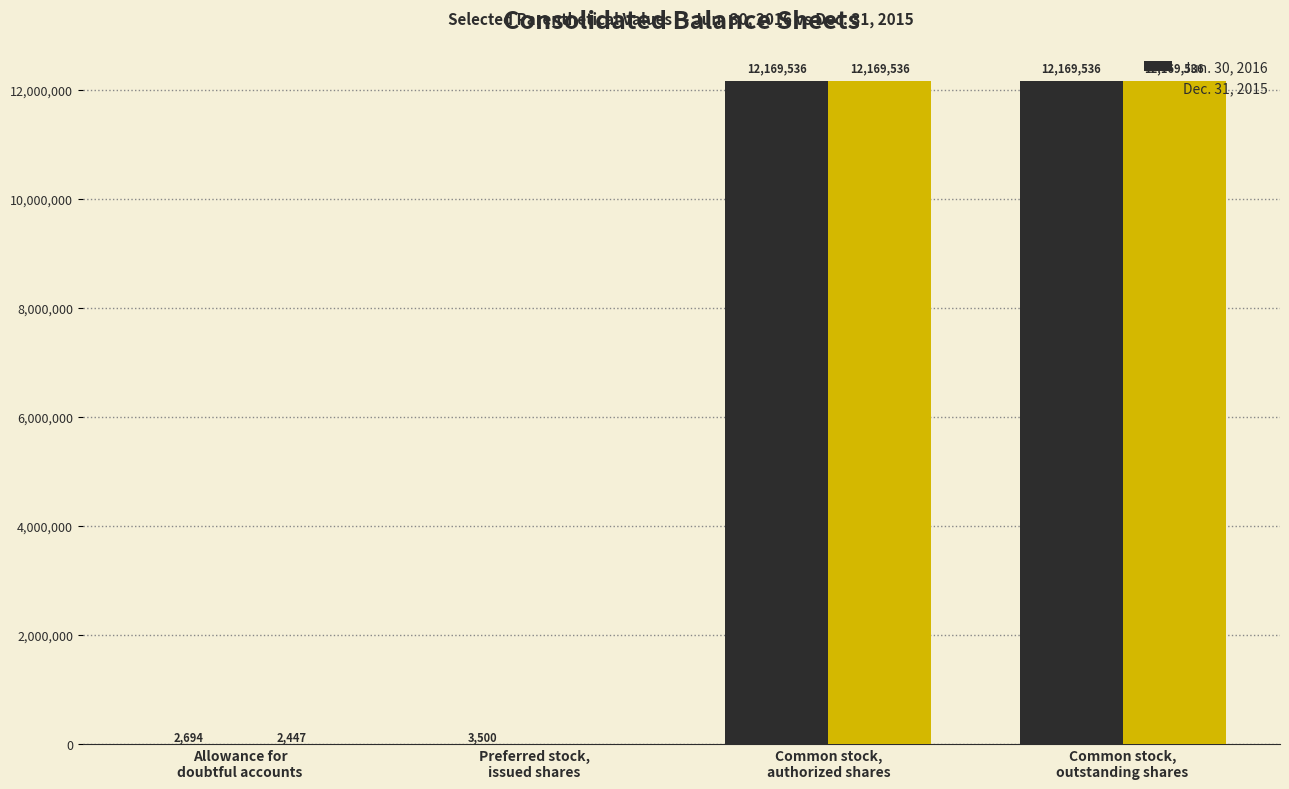

What is the maximum value for Jun. 30, 2016?

12169536